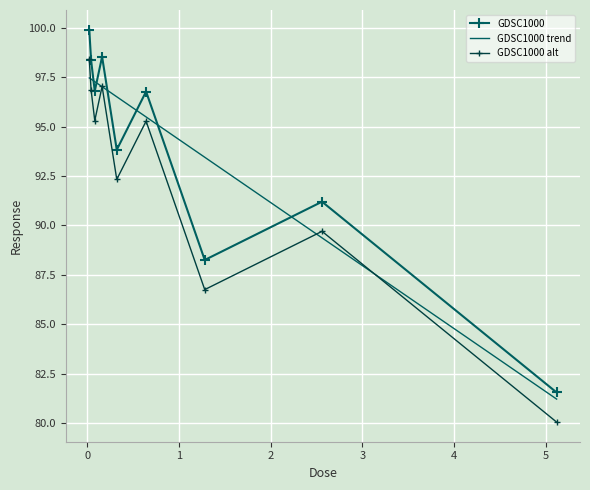

True or false: the data shows 88.2 at 1.28.

True